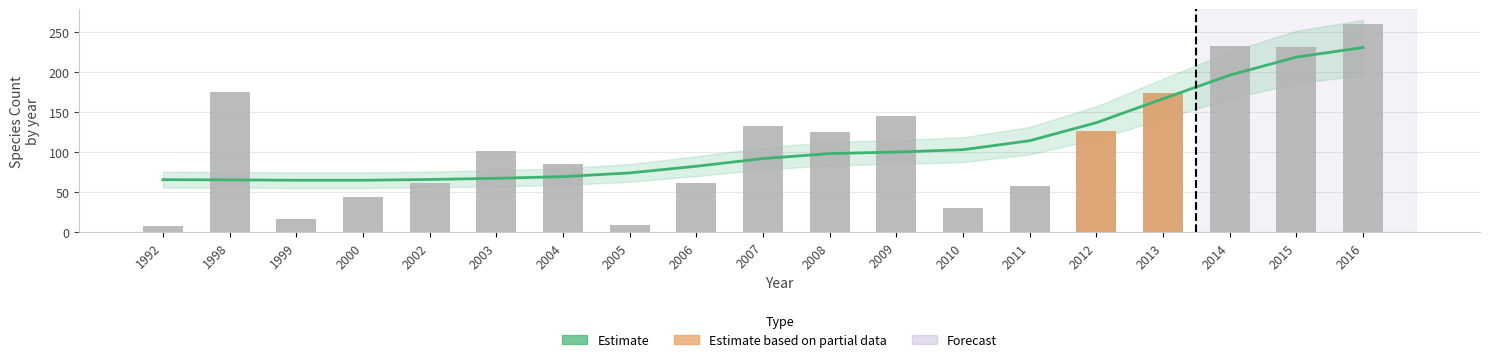

Reading left to right, transcribe all the data shown in this chart.

Trend (Estimate): 1992=65.7	1998=65.5	1999=65.0	2000=65.0	2002=66.0	2003=67.4	2004=69.5	2005=74.1	2006=82.5	2007=92.1	2008=98.4	2009=100.3	2010=103.2	2011=114.5	2012=137.0	2013=166.9	2014=196.5	2015=219.2	2016=231.1
speciesCount: 1992=8.0	1998=175.0	1999=17.0	2000=44.0	2002=61.0	2003=102.0	2004=85.0	2005=9.0	2006=61.0	2007=133.0	2008=126.0	2009=145.0	2010=30.0	2011=58.0	2012=127.0	2013=174.0	2014=233.0	2015=232.0	2016=260.0